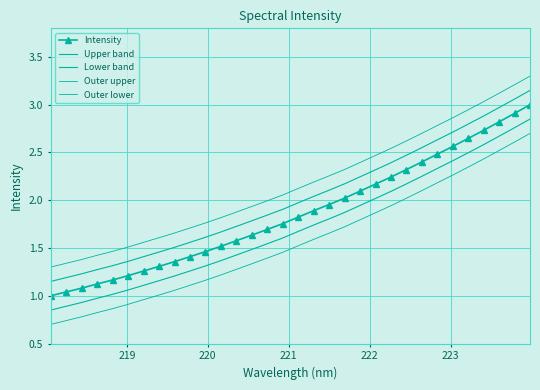

True or false: Intensity has more than 1 interior local peaks.

False